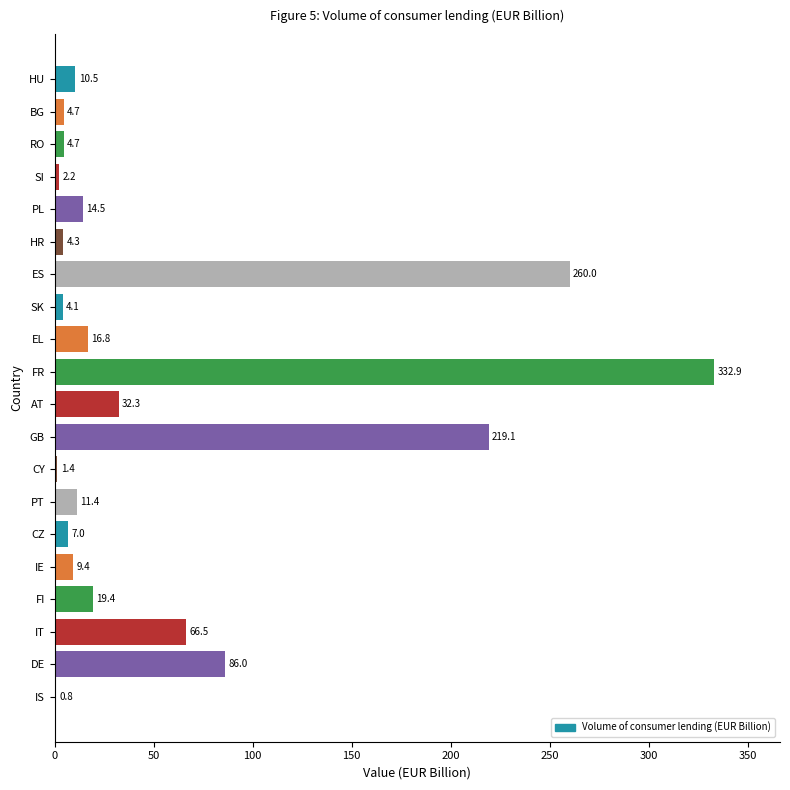

Which label corresponds to the largest value in the chart?

FR